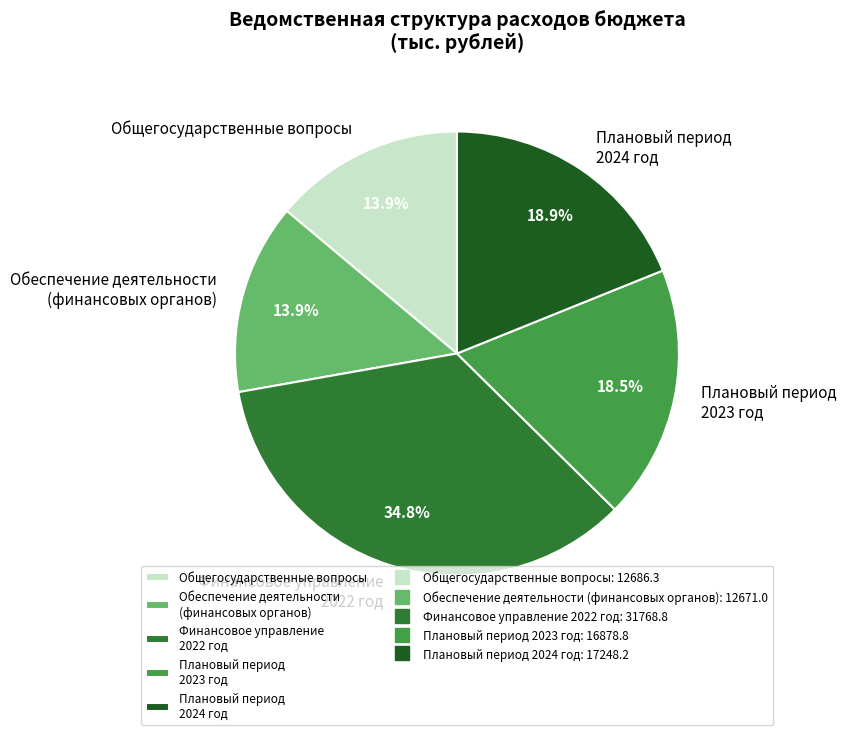

What is the total percentage of Общегосударственные вопросы and Плановый период 2023 год?

32.4%